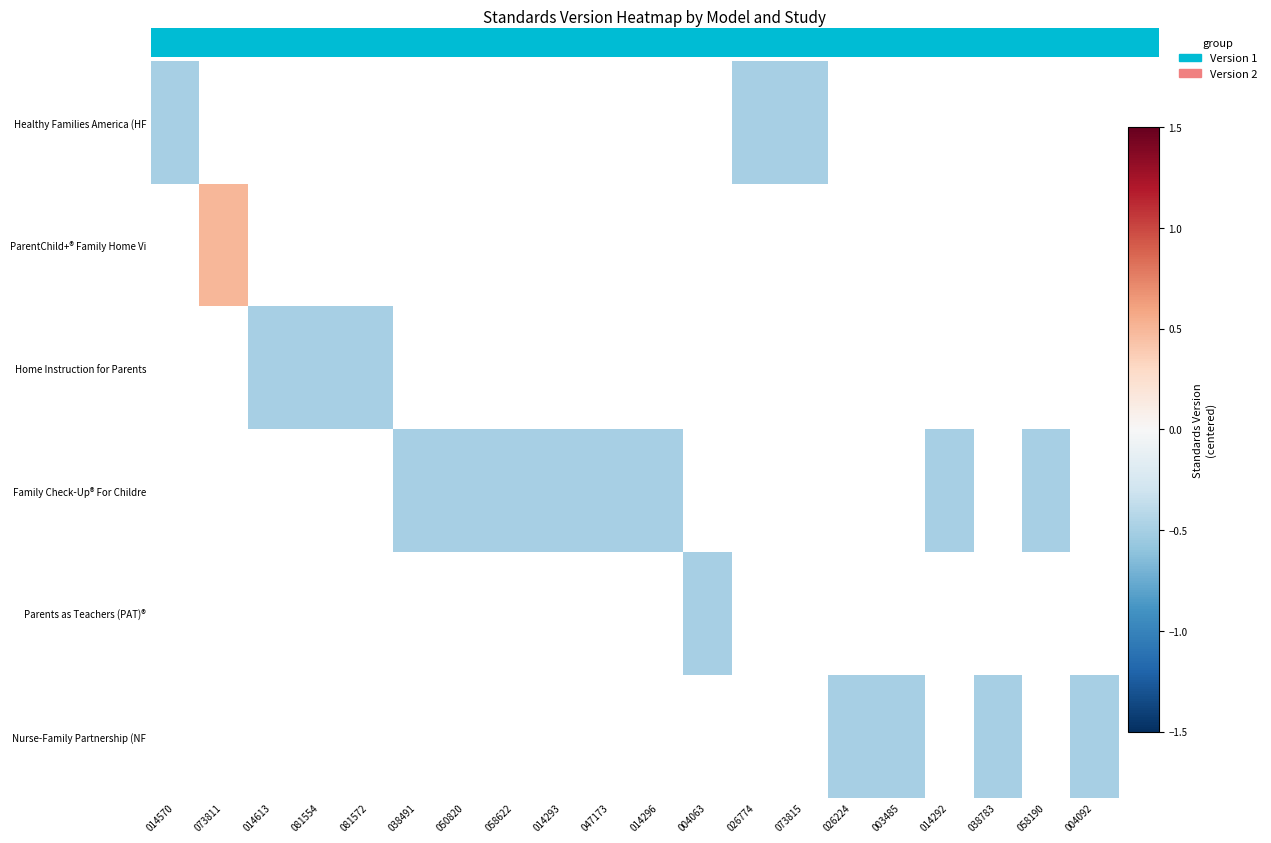

How many series are shown in this chart?

6